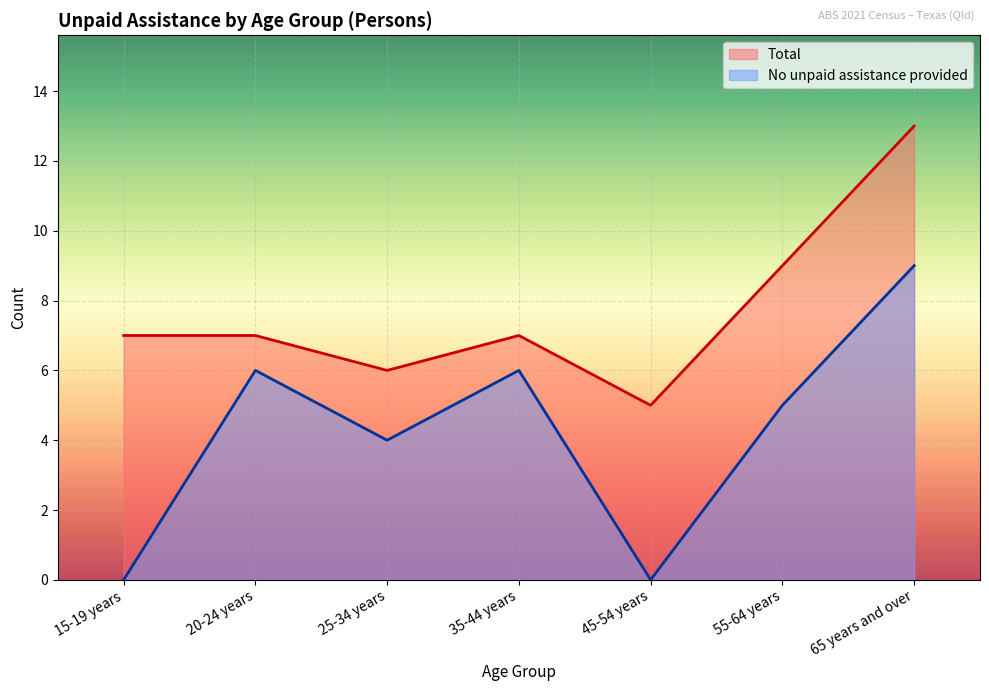

Reading left to right, what are all the values shown in this chart?

No unpaid assistance provided: 15-19 years=0	20-24 years=6	25-34 years=4	35-44 years=6	45-54 years=0	55-64 years=5	65 years and over=9
Total: 15-19 years=7	20-24 years=7	25-34 years=6	35-44 years=7	45-54 years=5	55-64 years=9	65 years and over=13